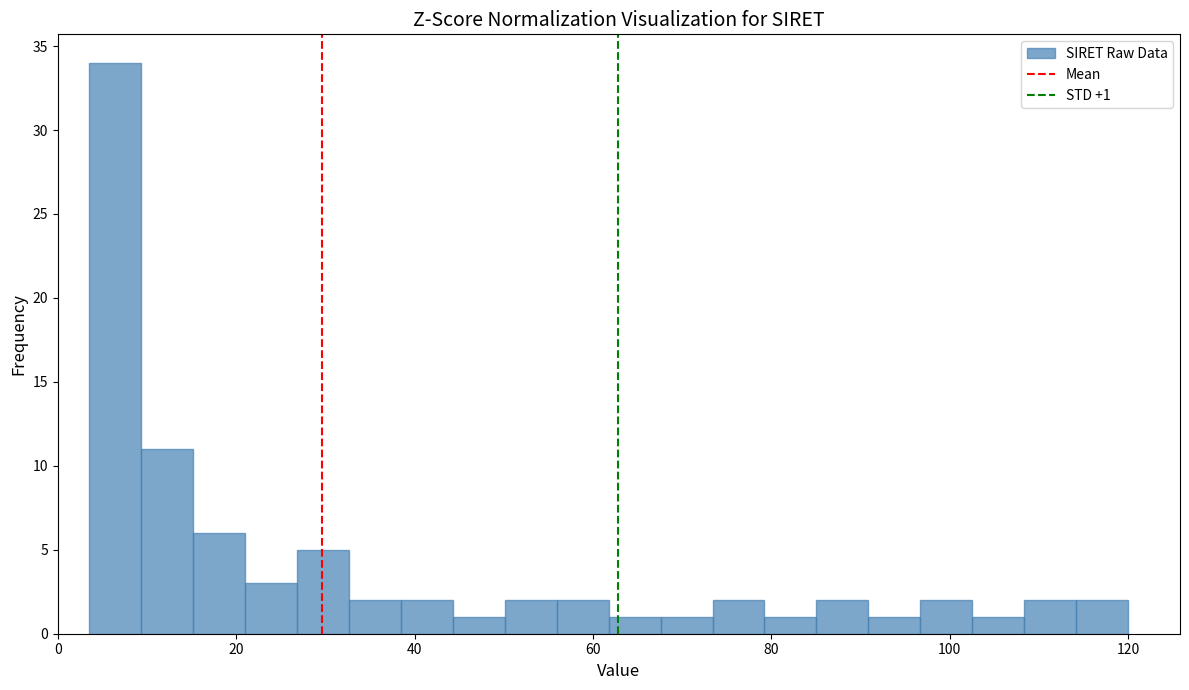

Read against the x-axis, roughly where is the centre of the tallest bar?

6